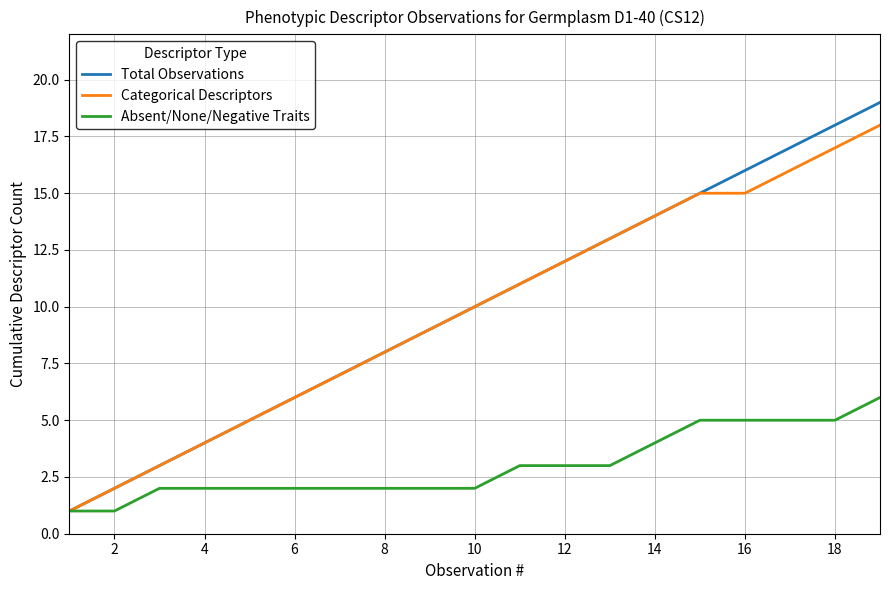

Which series has the largest range (max minus min)?

Total Observations